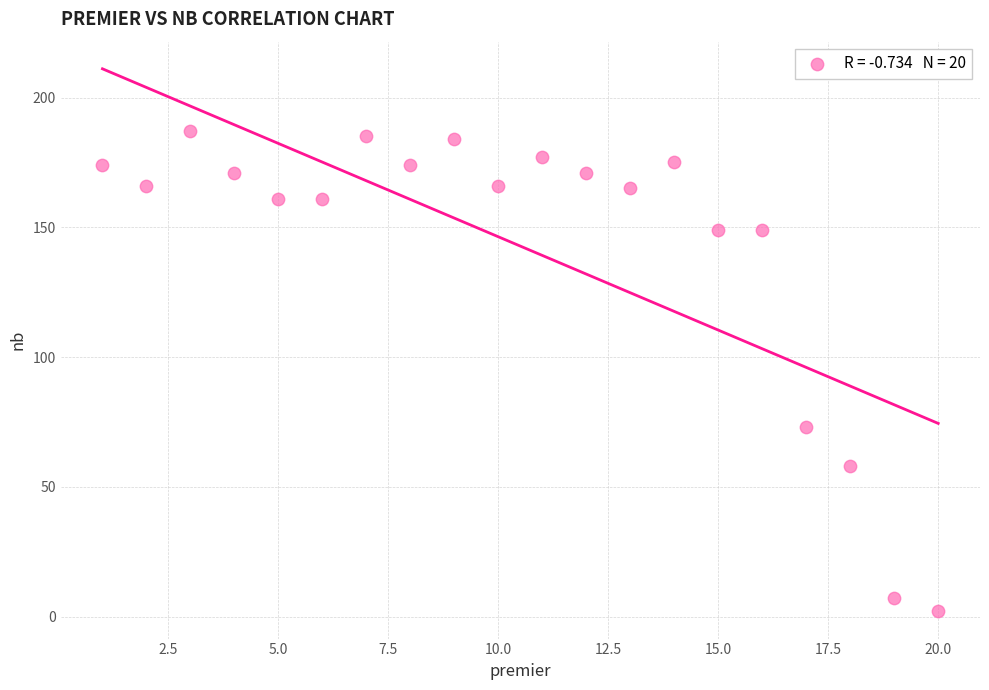

What is the range of X values (max minus min)?

19